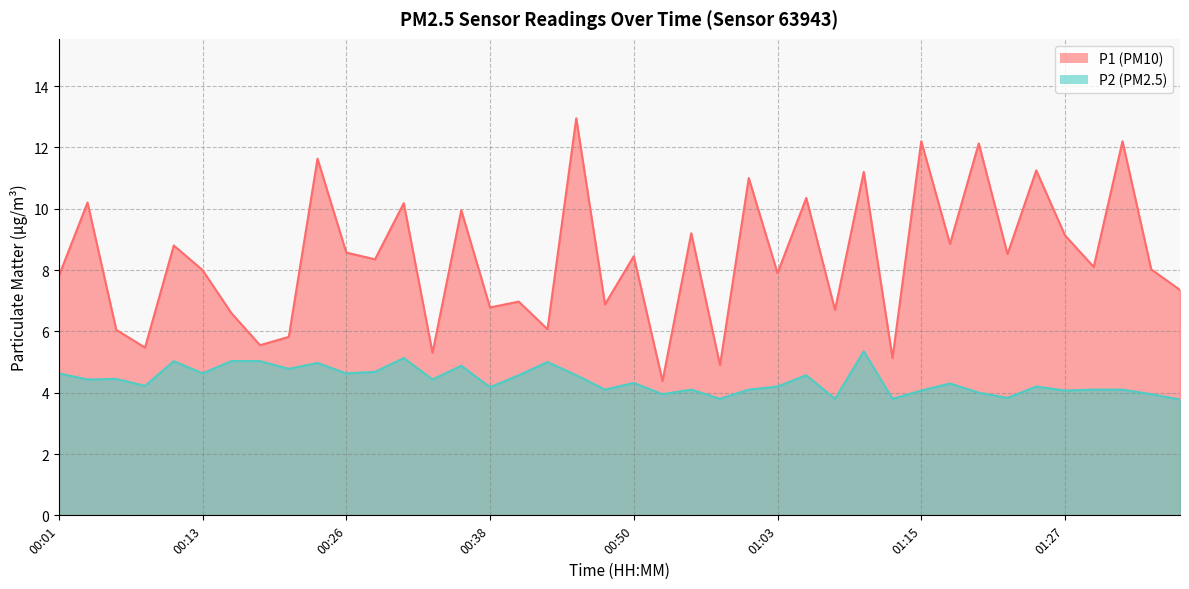

What is the value of the P1 point at the 40th from the left?

7.3